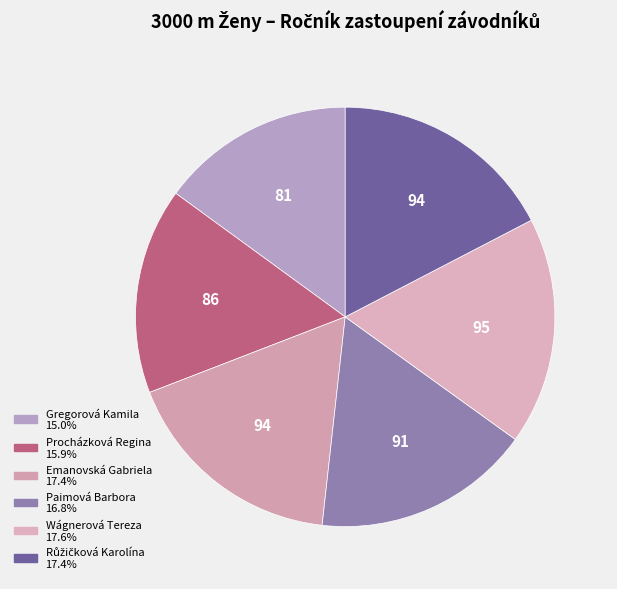

To the nearest percent, what is the average slice percentage?

17%